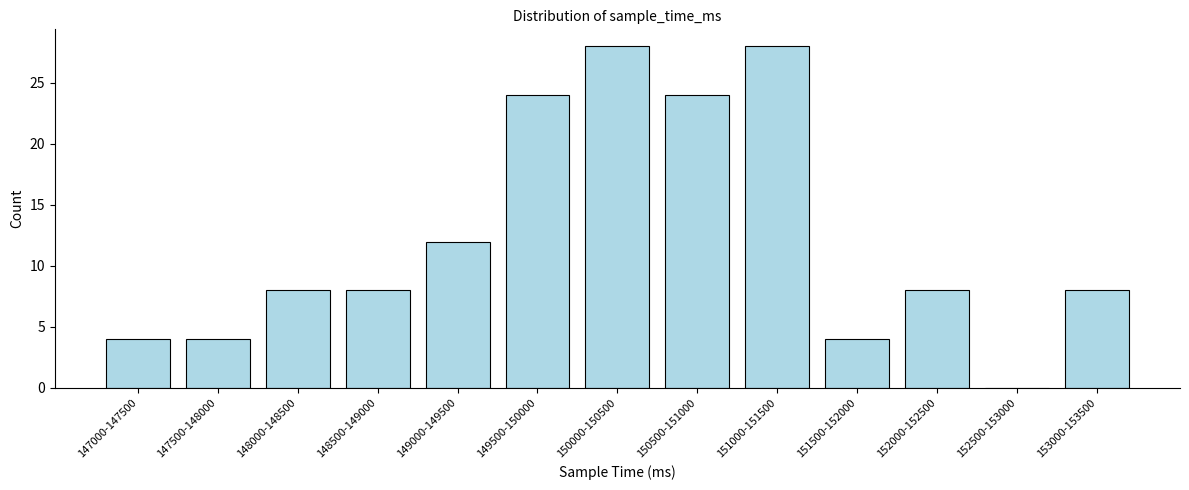

Reading right to left, list all the values displayed in this chart.

153000-153500=8	152500-153000=0	152000-152500=8	151500-152000=4	151000-151500=28	150500-151000=24	150000-150500=28	149500-150000=24	149000-149500=12	148500-149000=8	148000-148500=8	147500-148000=4	147000-147500=4